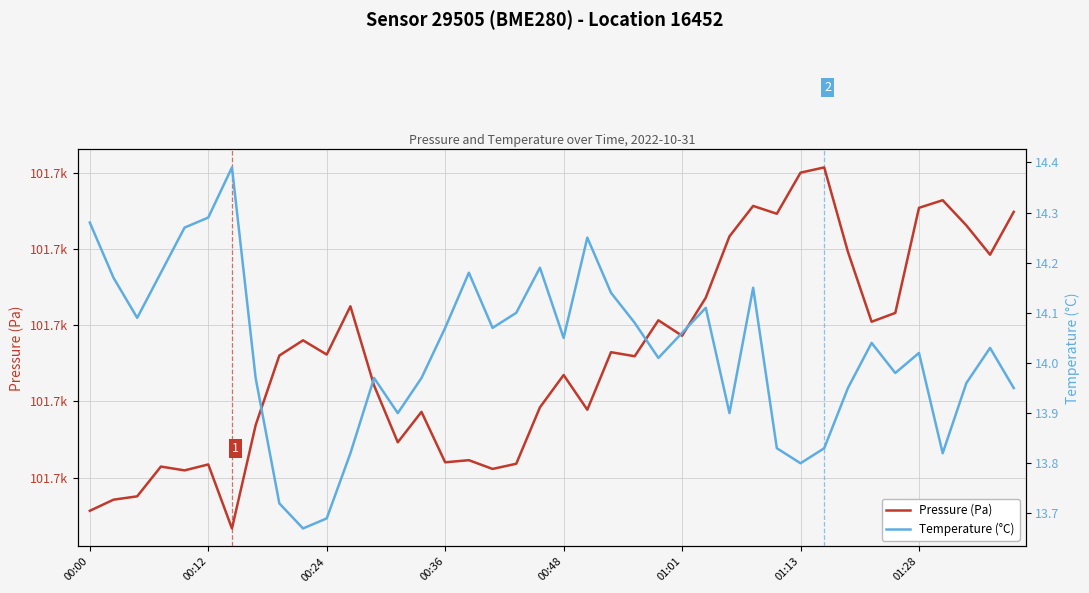

Count the number of categories in the chart.

40